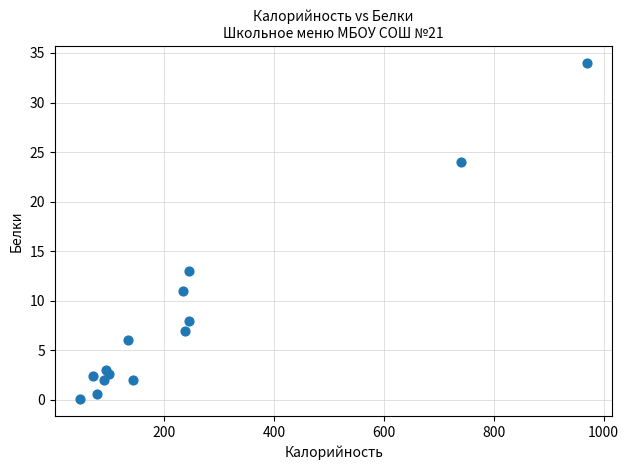

What Y value in the scatter plot is closest to 17?

13.0